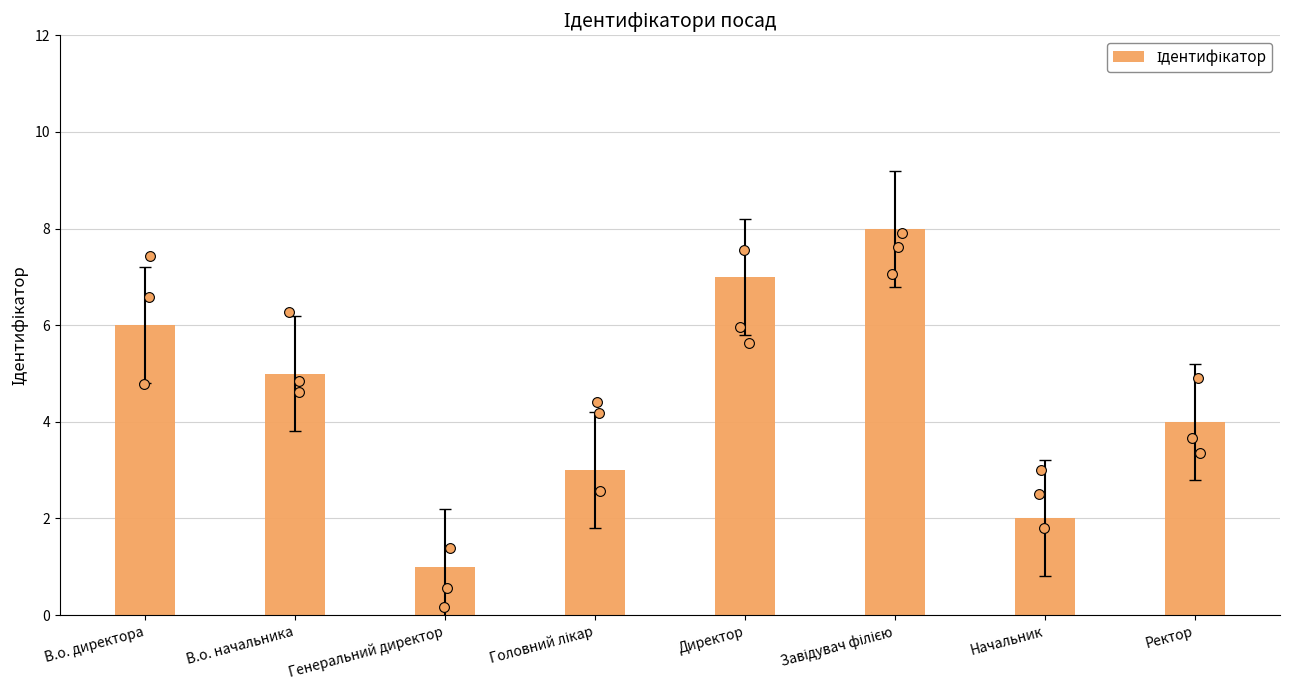

What is the ratio of the value at В.о. директора to the value at Начальник?

3.0